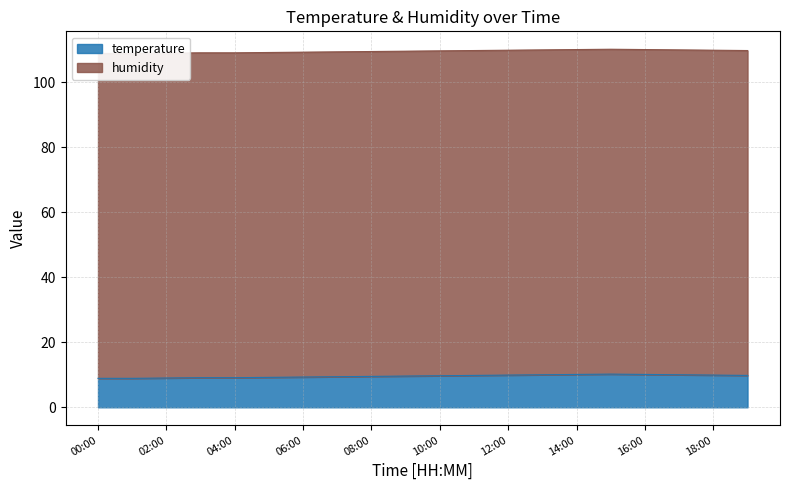

How many lines are shown in the chart?

1